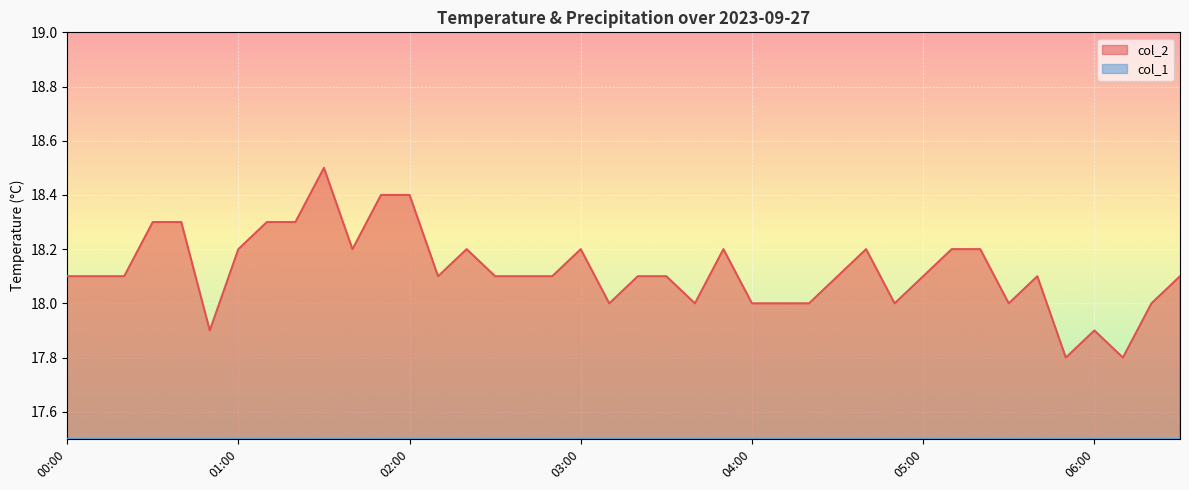

True or false: the data shows 18.5 at 01:30.

True